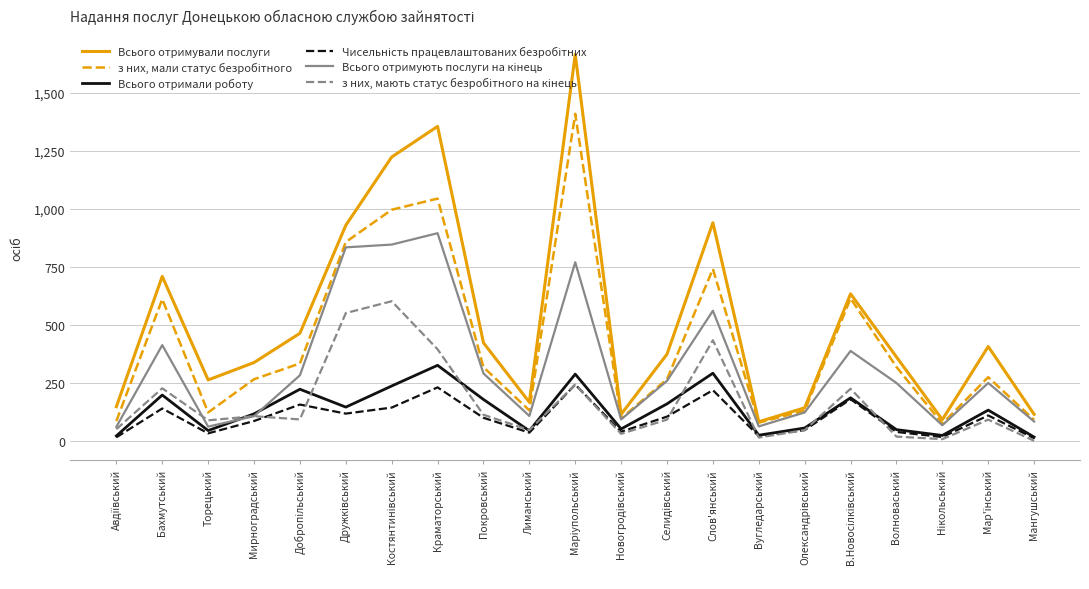

What is the total value across all series at Мирноградський?

1021